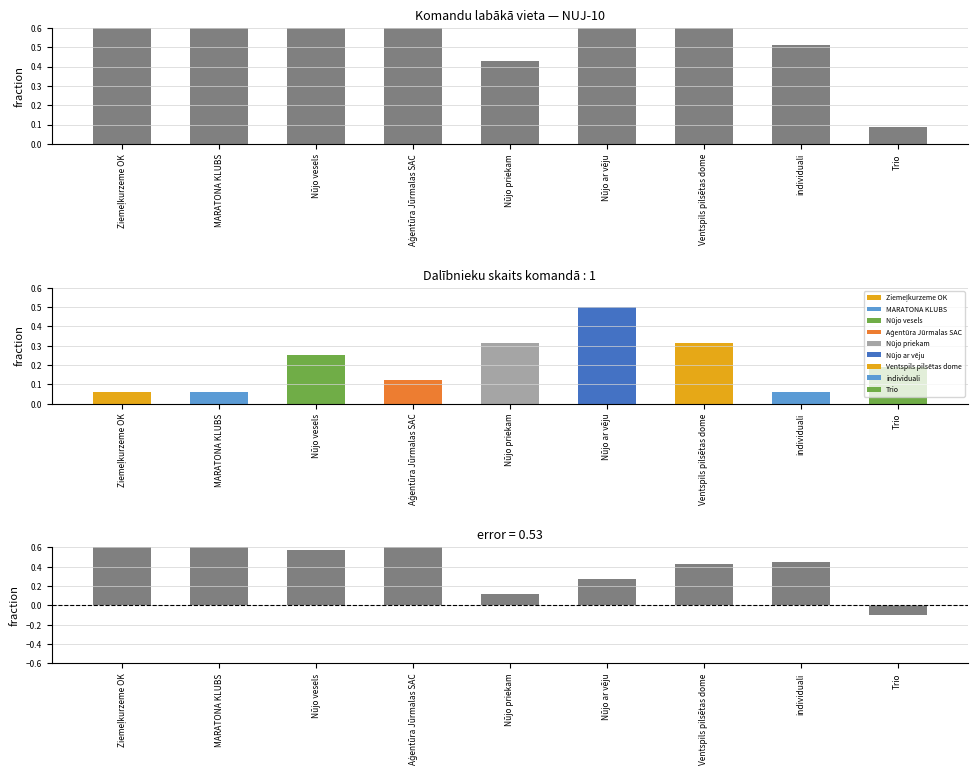

Are the bars grouped side by side (vs. stacked)?

Yes